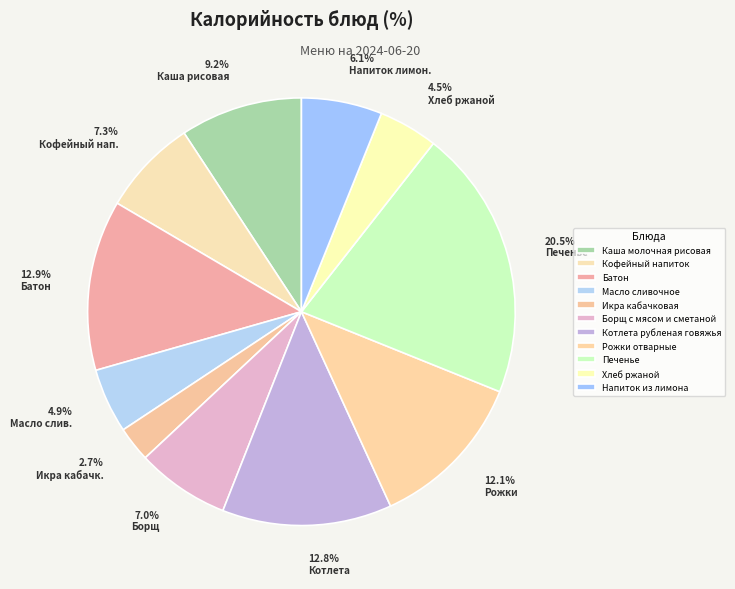

What is the largest slice in the pie chart?

Печенье